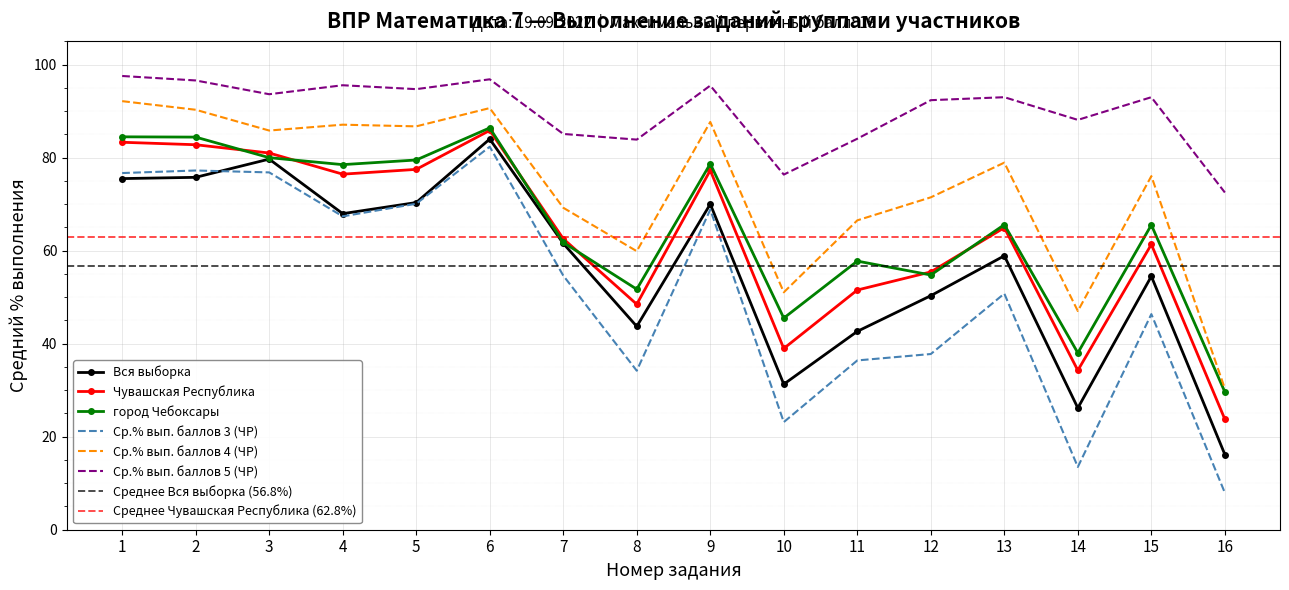

What is the difference between the maximum and minimum values in the город Чебоксары series?

56.8